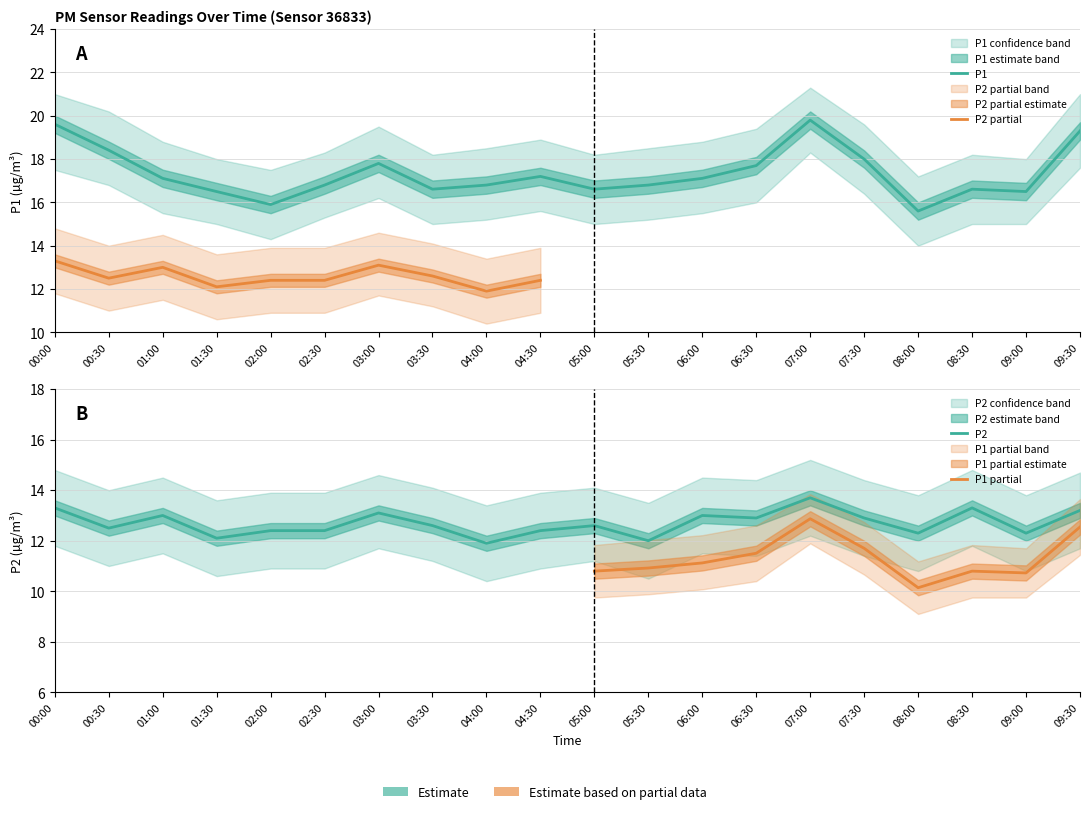

Which series changed the most between 01:30 and 07:00?

P1